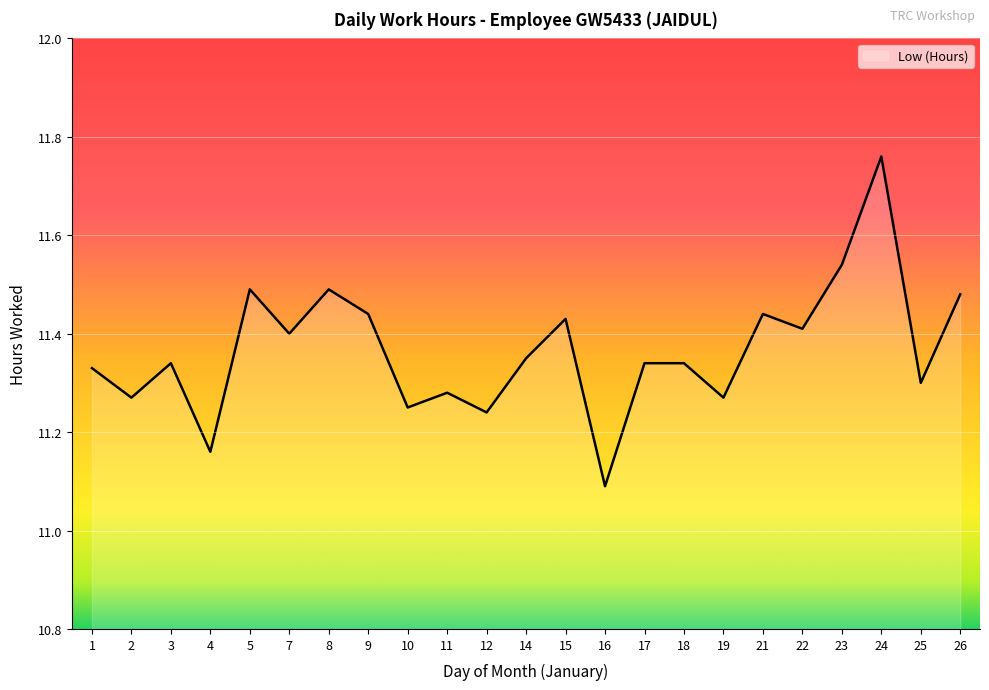

Which category has the lowest value across all series?

16